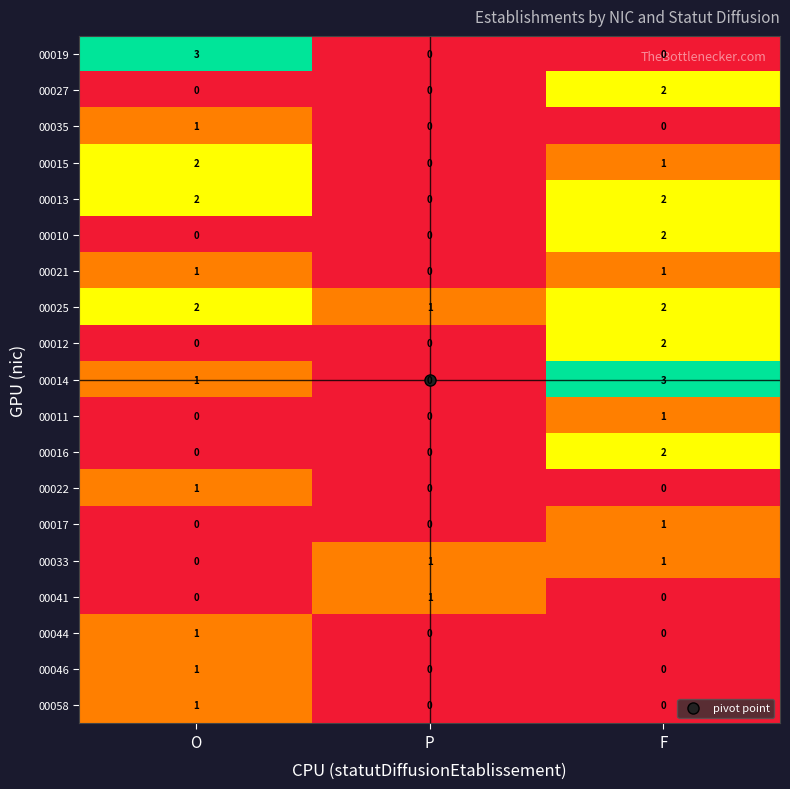

Which series has the largest total across all categories?

00025